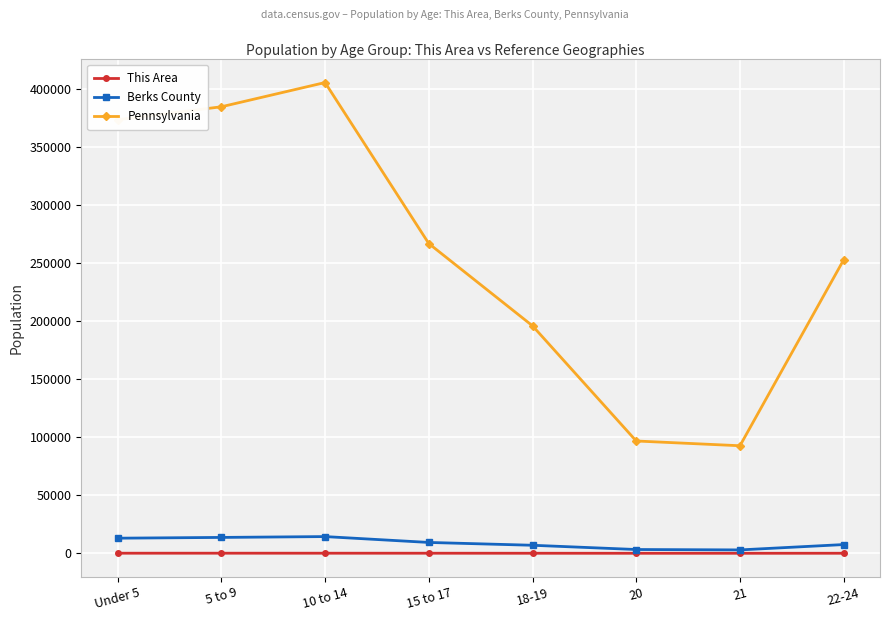

True or false: This Area has a value of 38 at 22-24.

True